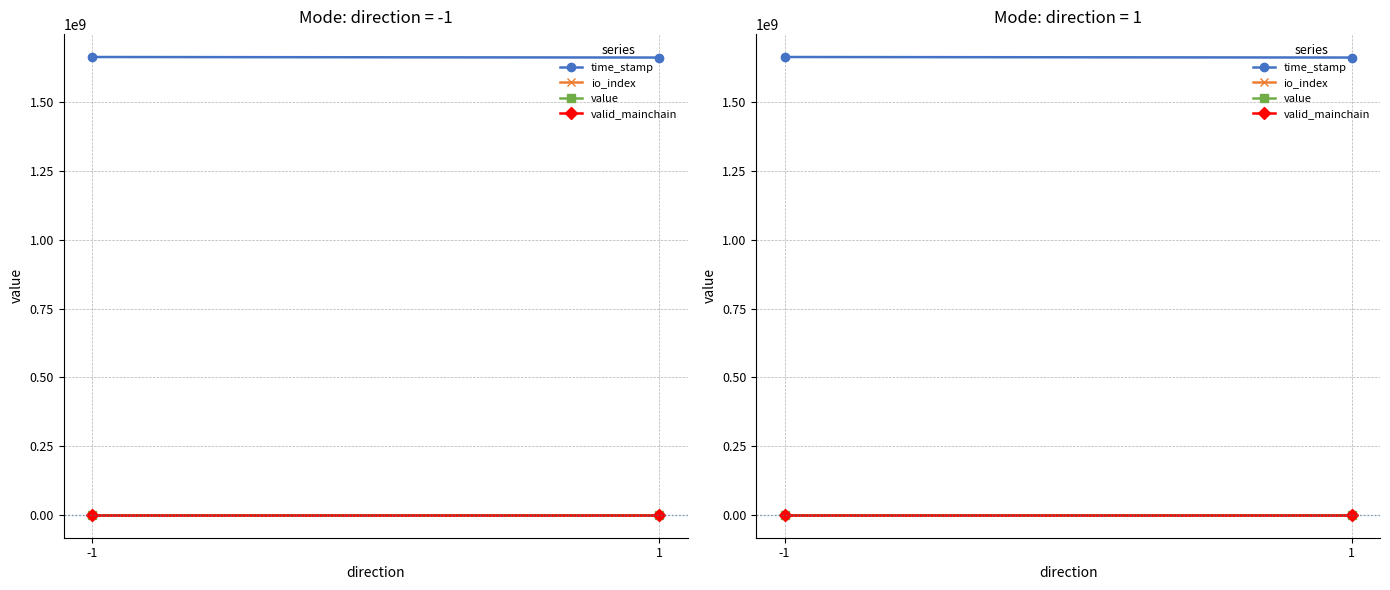

Between -1 and 1, which is larger?

-1